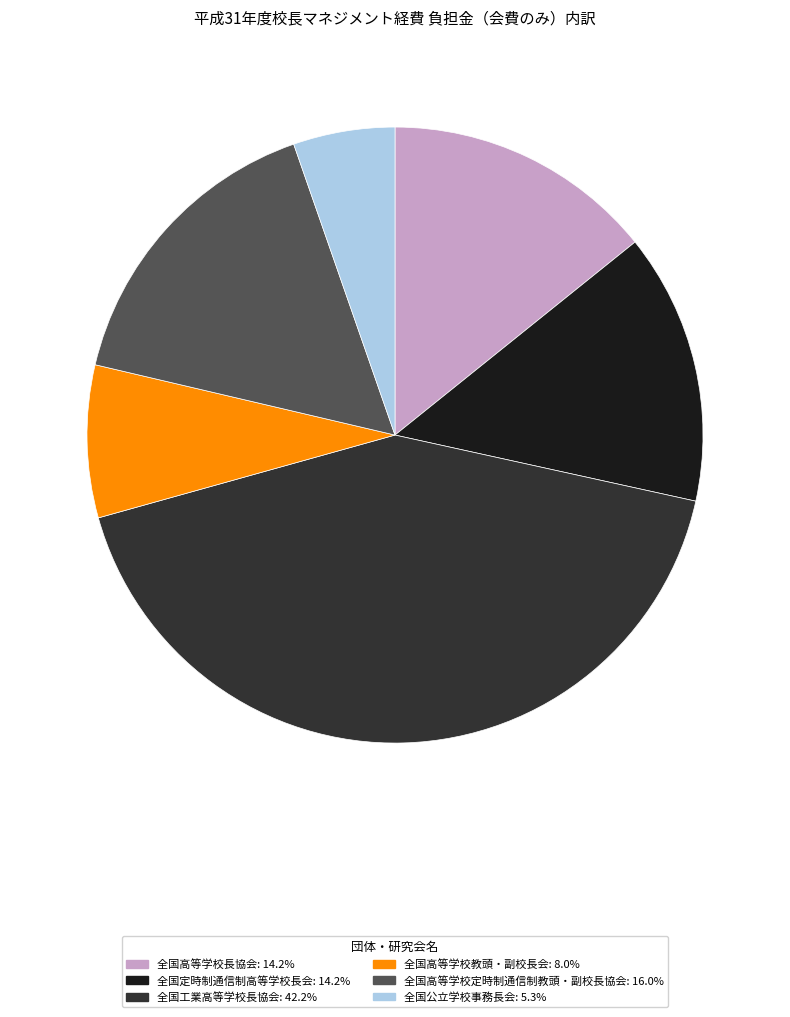

Does 全国高等学校長協会 represent more than half of the total?

No